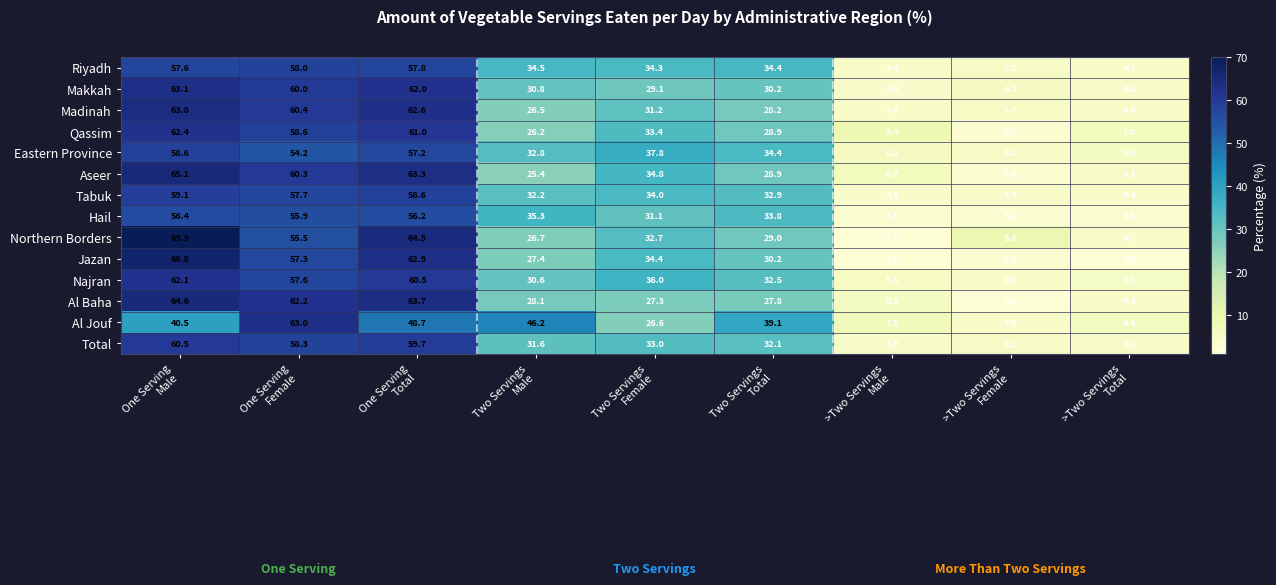

How many series are shown in this chart?

14